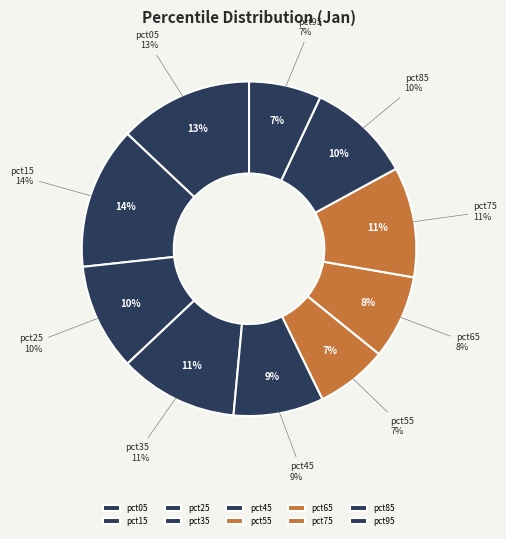

Does any single category account for the majority?

No